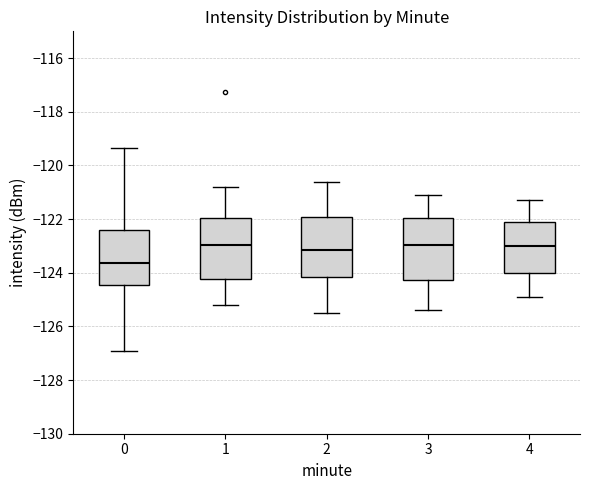

Which box has the lowest median line?

0